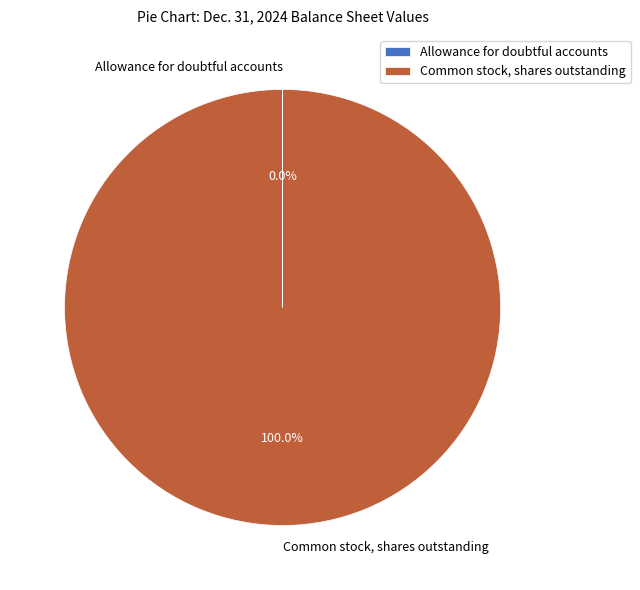

Which category has the biggest portion of the pie?

Common stock, shares outstanding